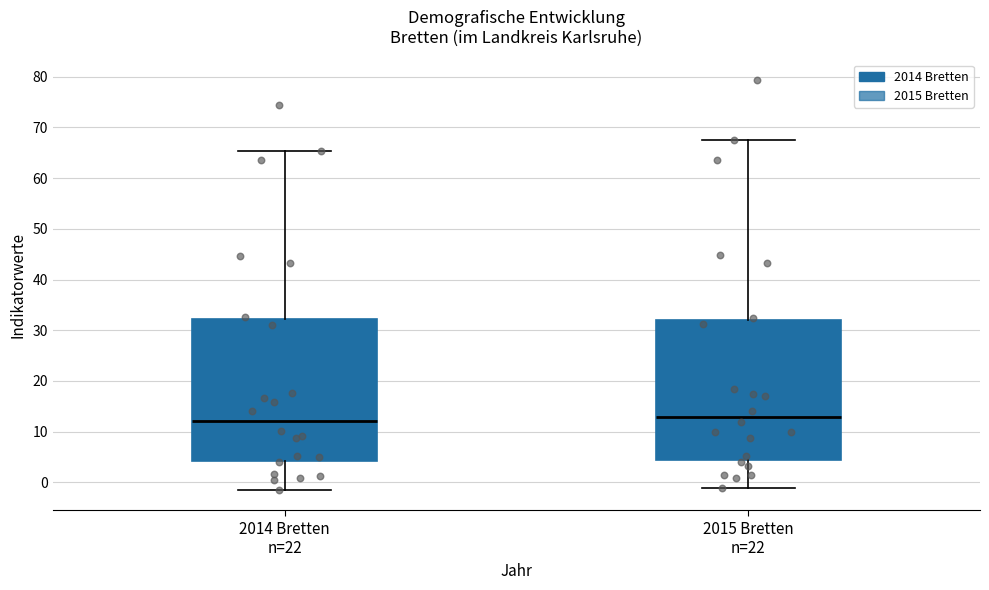

Where does the lower whisker of the box for 2015 Bretten n=22 end on the y-axis? The values are not printed on the chart, so give them approximately, as read against the axis.

-1